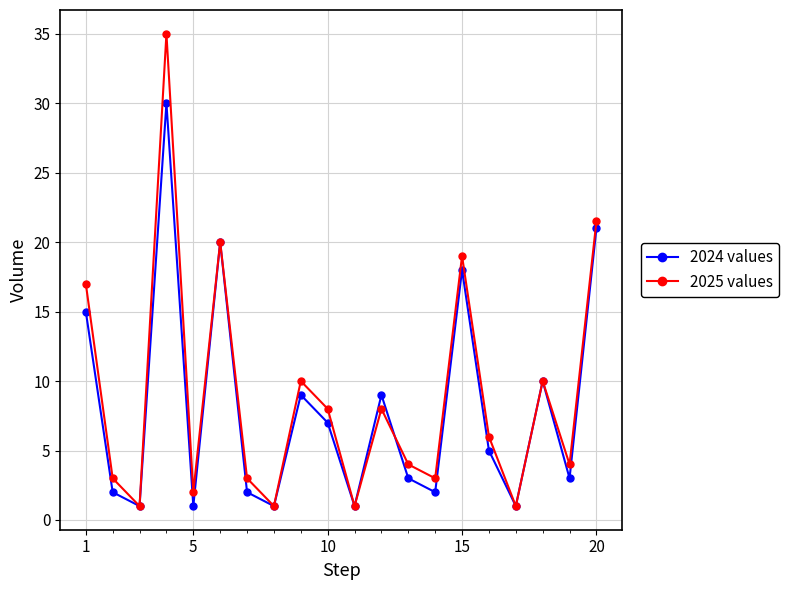

Rank the series by their maximum value, from lowest to highest.

2024 values, 2025 values